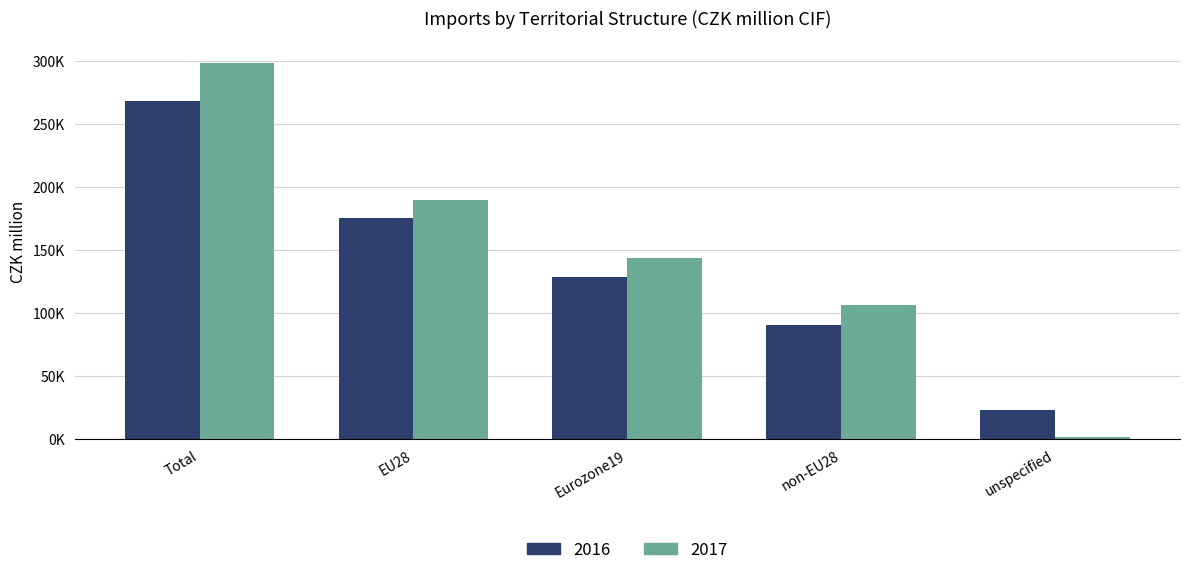

Reading left to right, transcribe all the data shown in this chart.

2016: 268942	175844	129071	91104	23180
2017: 299051	190280	144299	106828	1943